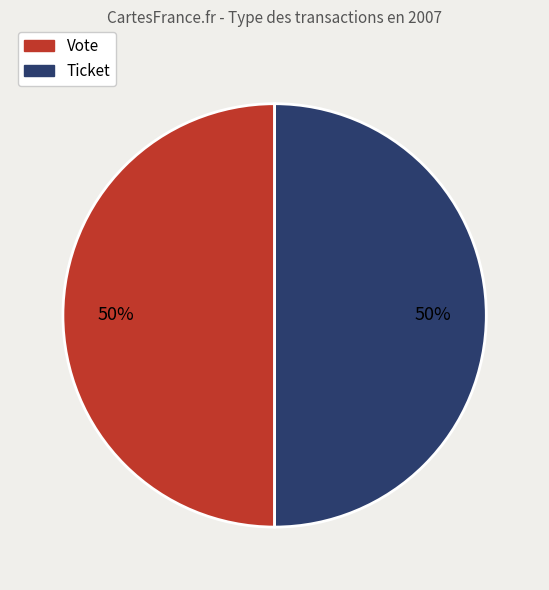

Approximately how many times larger is the value at Ticket compared to Vote?

1.0